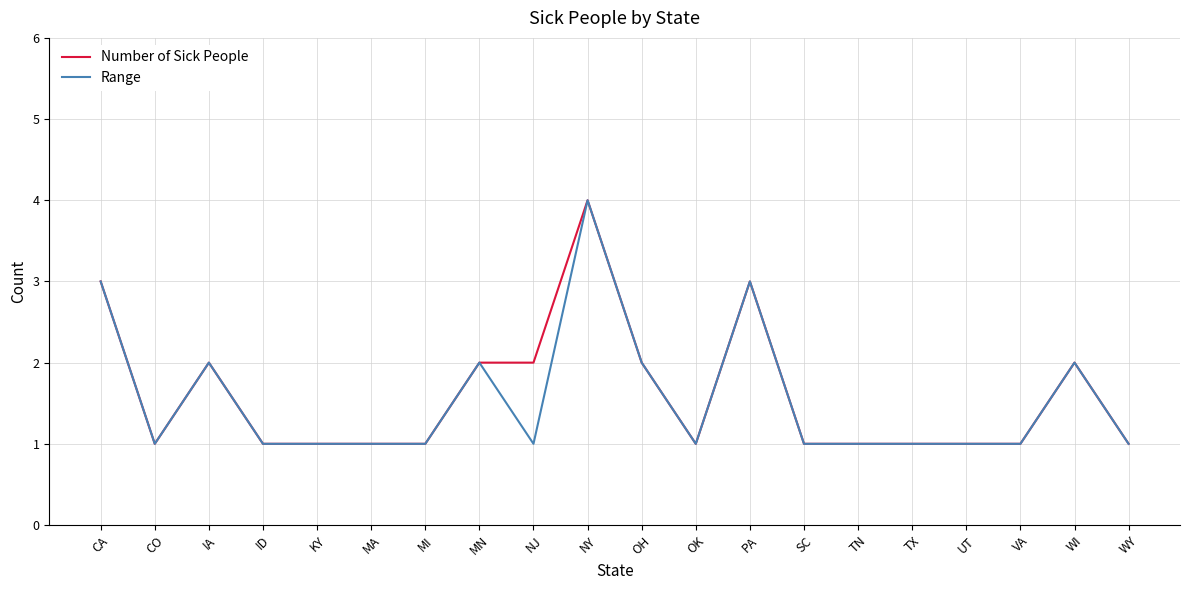

What is the greatest value displayed?

4